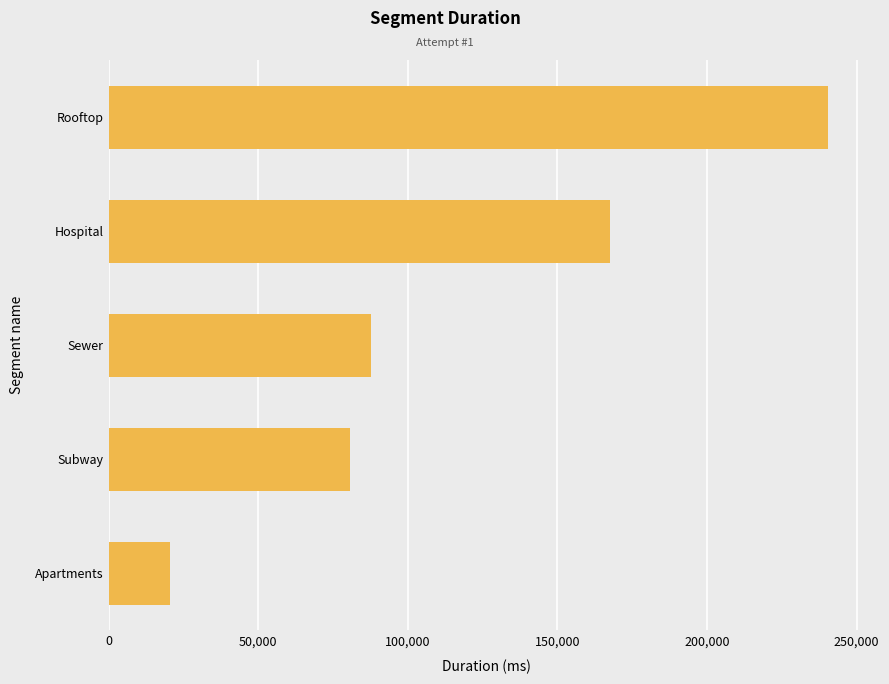

Approximately how many times larger is the value at Sewer compared to Hospital?

0.5